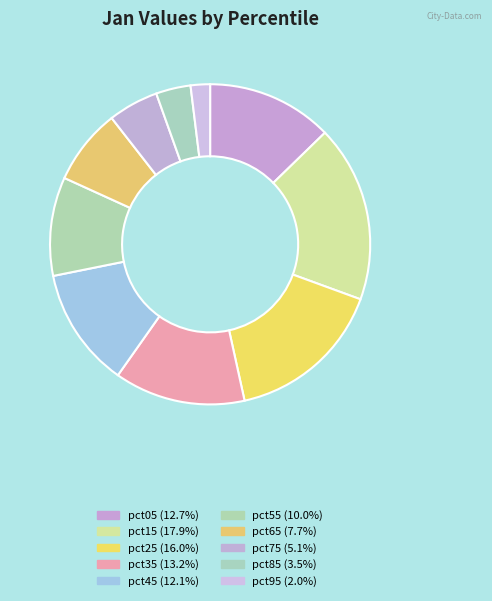

What is the smallest slice in the pie chart?

pct95